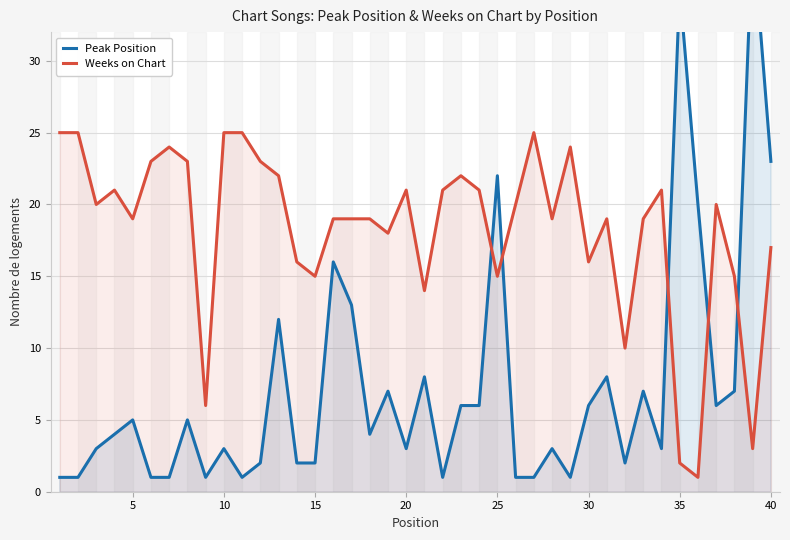

At how many categories does at least one series exceed 18?

32